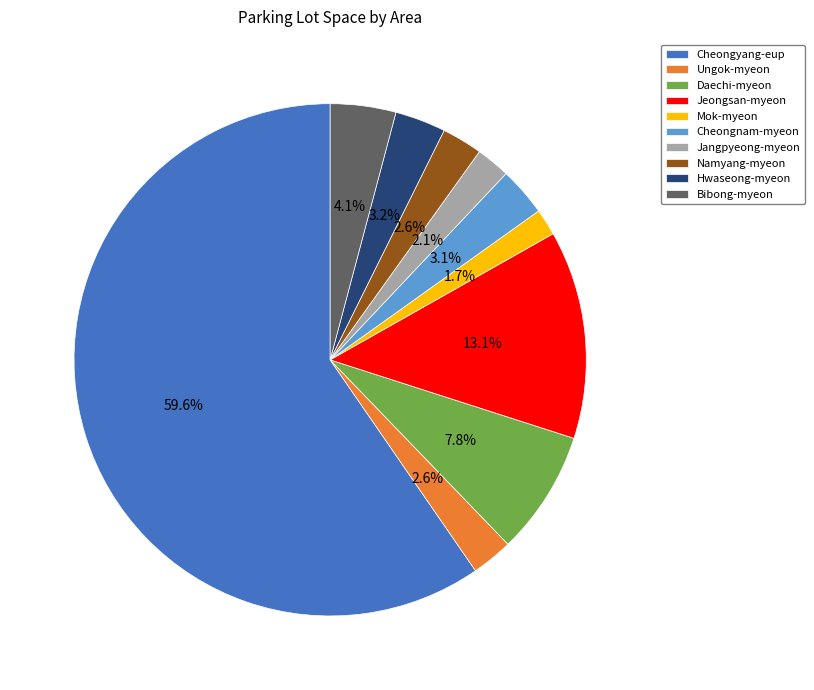

What portion of the pie excludes Daechi-myeon?

92.2%